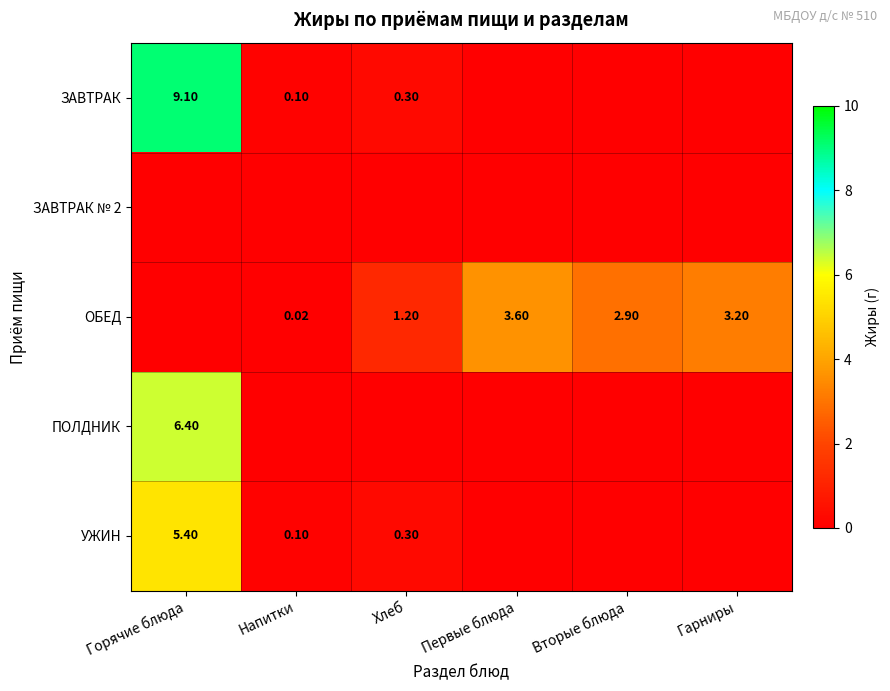

Which category has the lowest value in the УЖИН series?

Первые блюда